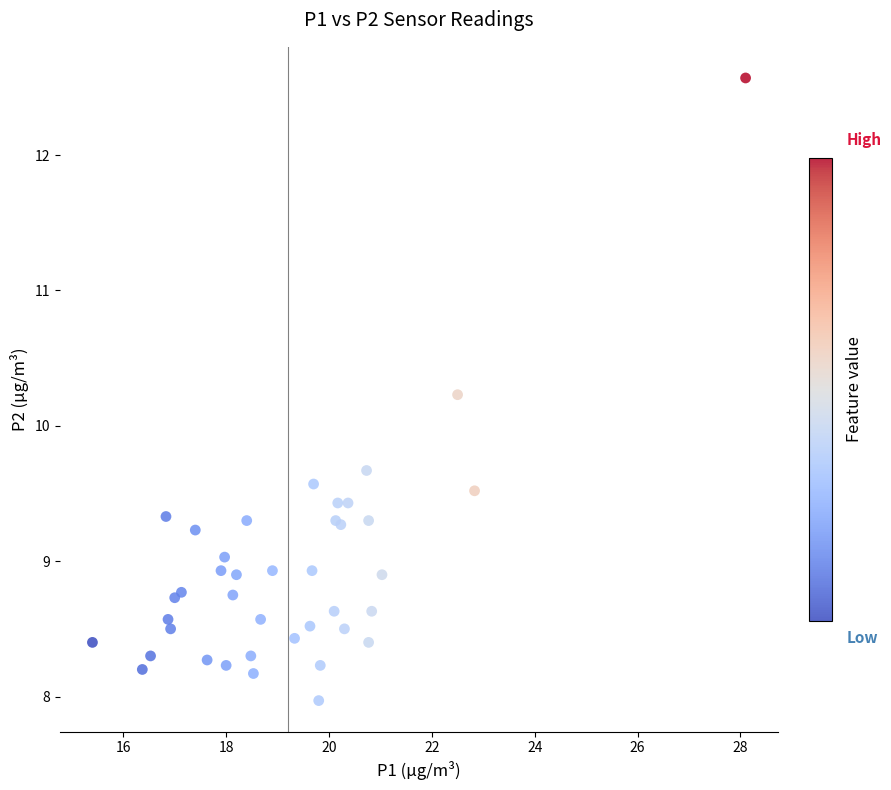

What Y value in the scatter plot is closest to 10?

10.2